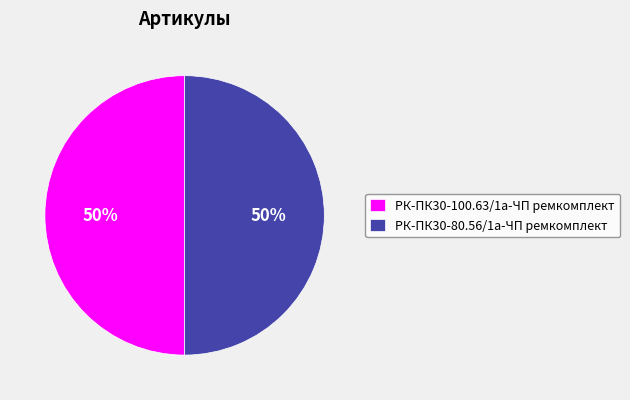

To the nearest percent, what percentage of the pie is РК-ПК30-100.63/1а-ЧП ремкомплект?

50%